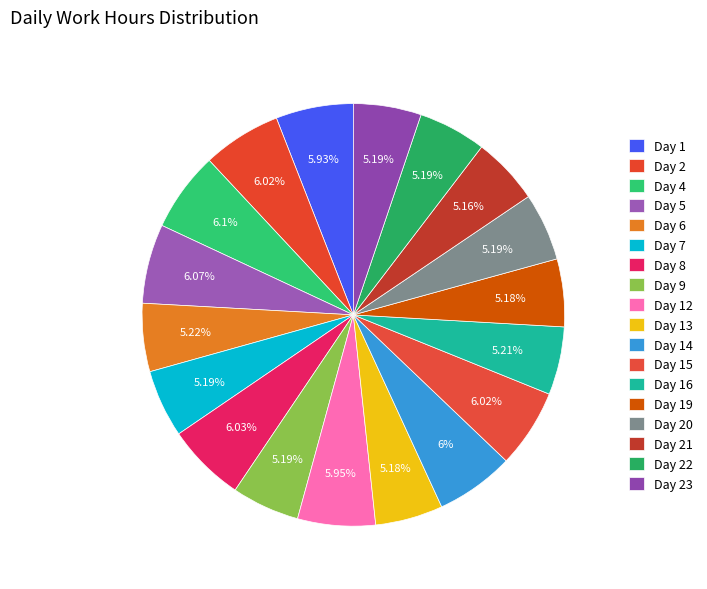

How many slices are in this pie chart?

18